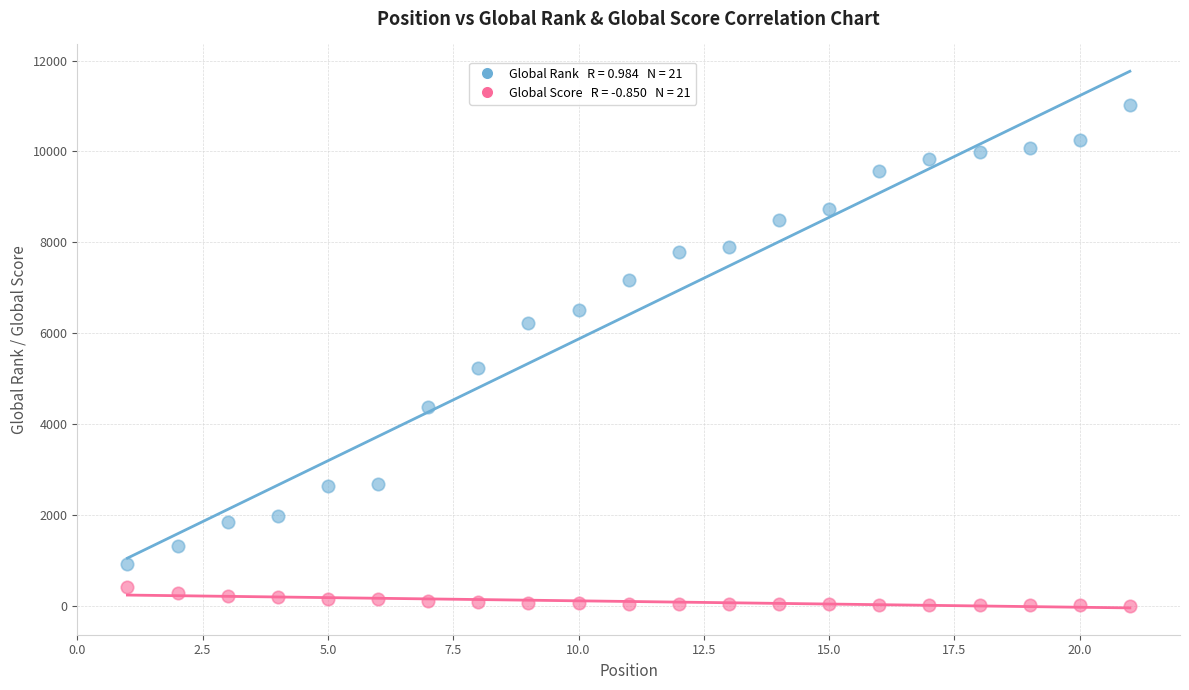

Across all series, what Y value is closest to 5509?

5238